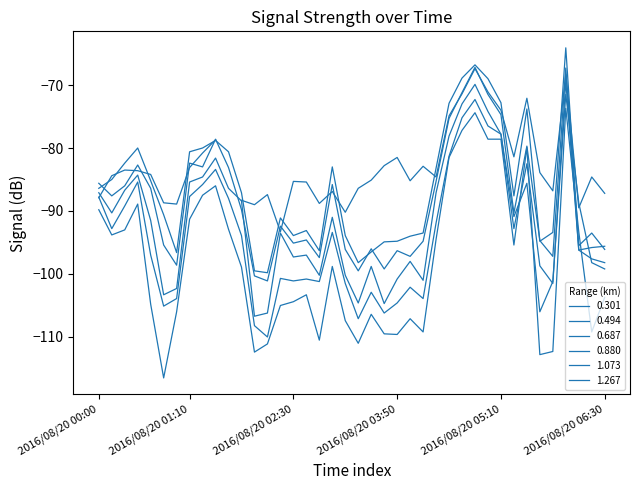

At which category does 1.267 reach its first local peak?

2016/08/20 00:30